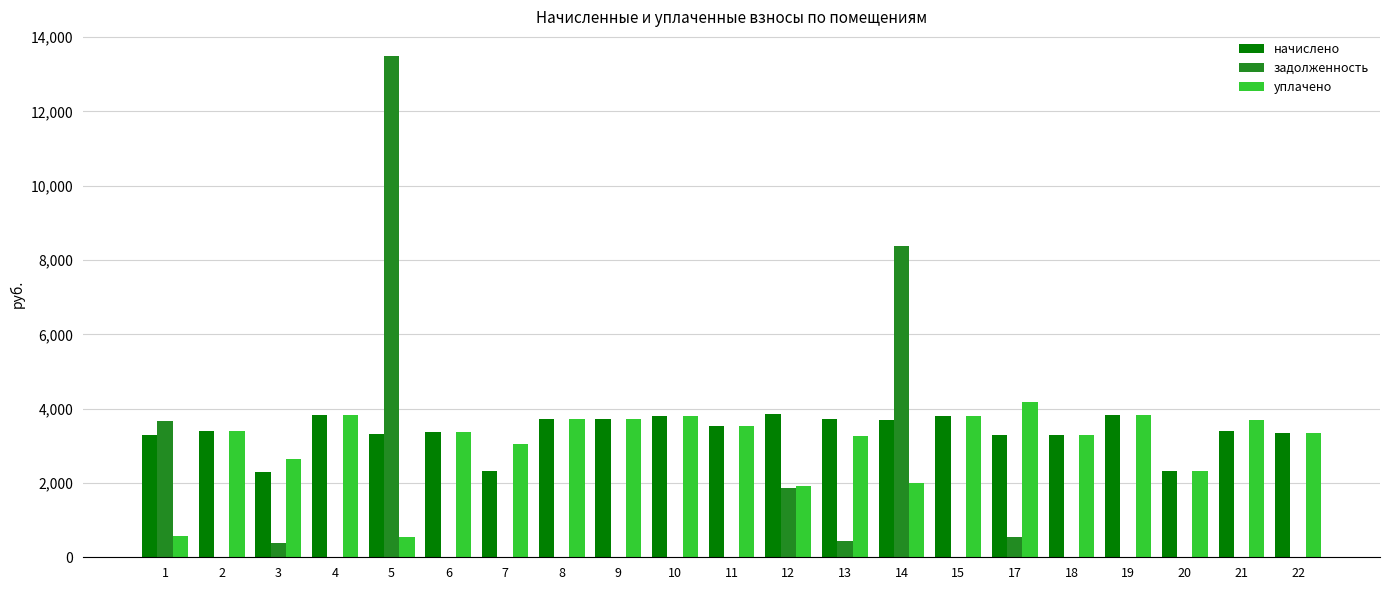

The value of задолженность at 2 is 0.0. True or false?

True